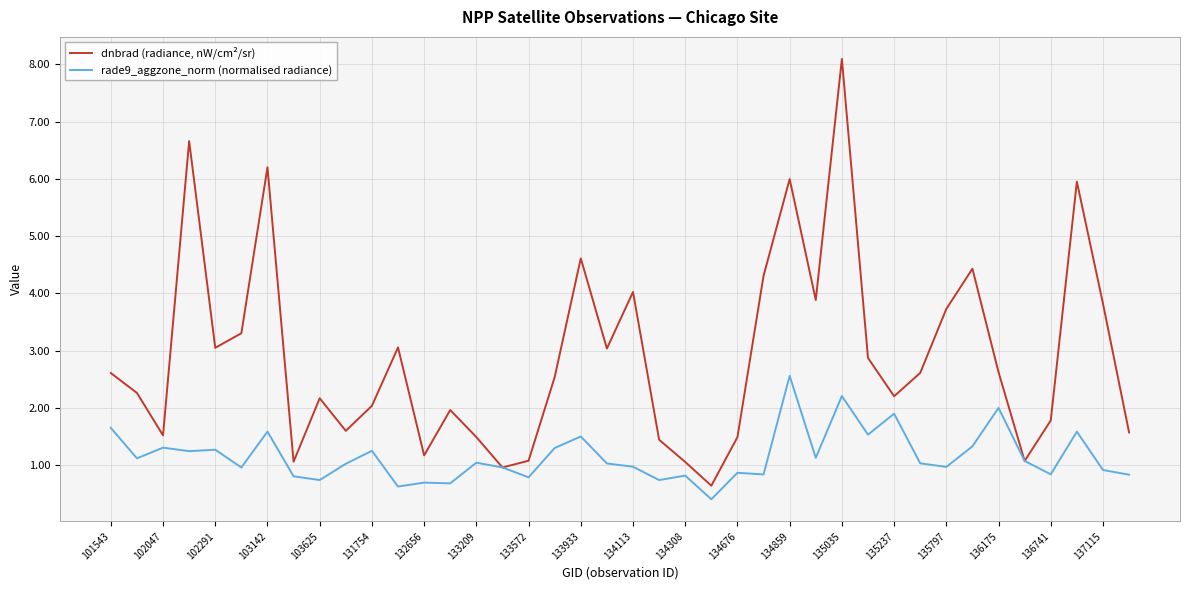

Rank the series by their average value, from lowest to highest.

rade9_aggzone_norm (normalised radiance), dnbrad (radiance, nW/cm²/sr)